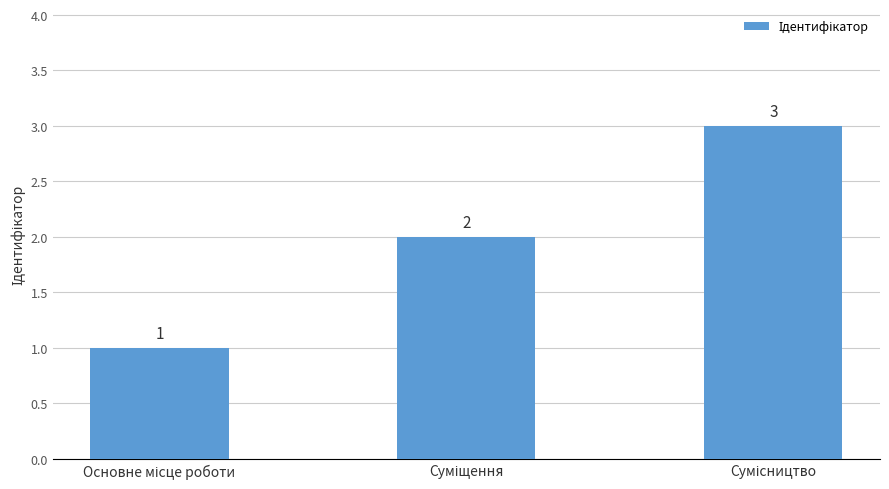

What is the maximum value shown in the chart?

3